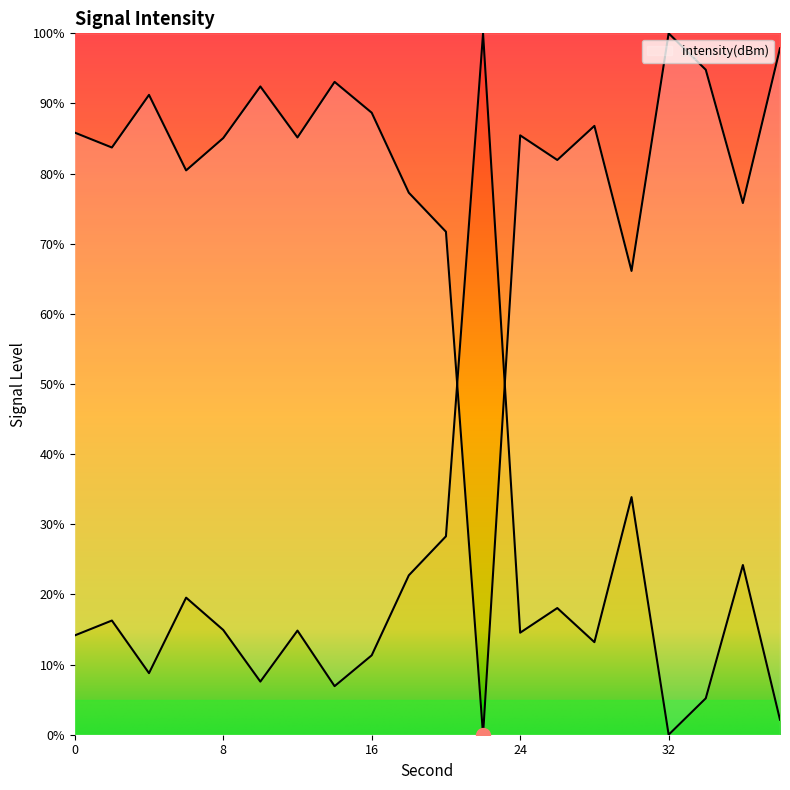

Reading left to right, list all the values displayed in this chart.

0=85.8	2=83.7	4=91.2	6=80.5	8=85.1	10=92.4	12=85.2	14=93.1	16=88.7	18=77.3	20=71.7	22=0.0	24=85.5	26=81.9	28=86.8	30=66.1	32=100.0	34=94.8	36=75.8	38=97.9